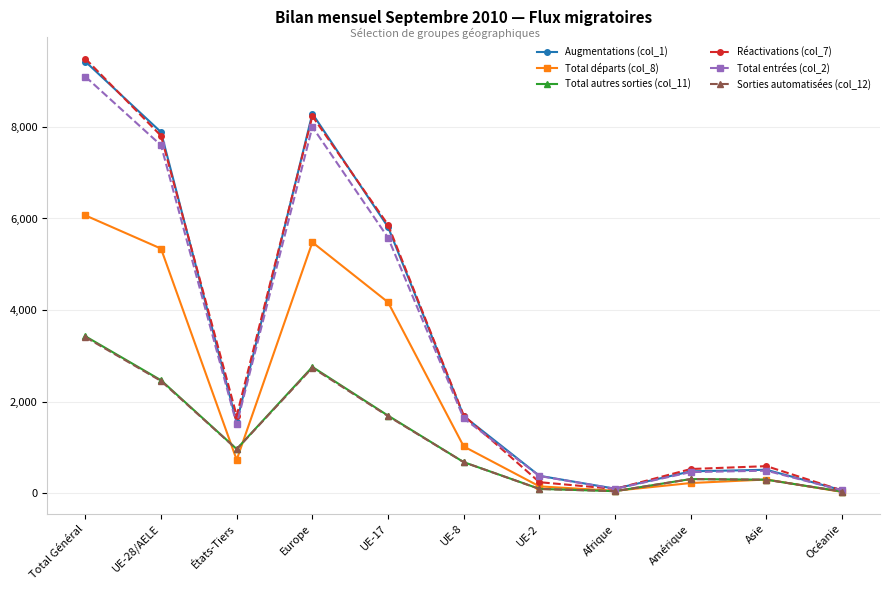

Where is the first local minimum for Total départs (col_8)?

États-Tiers